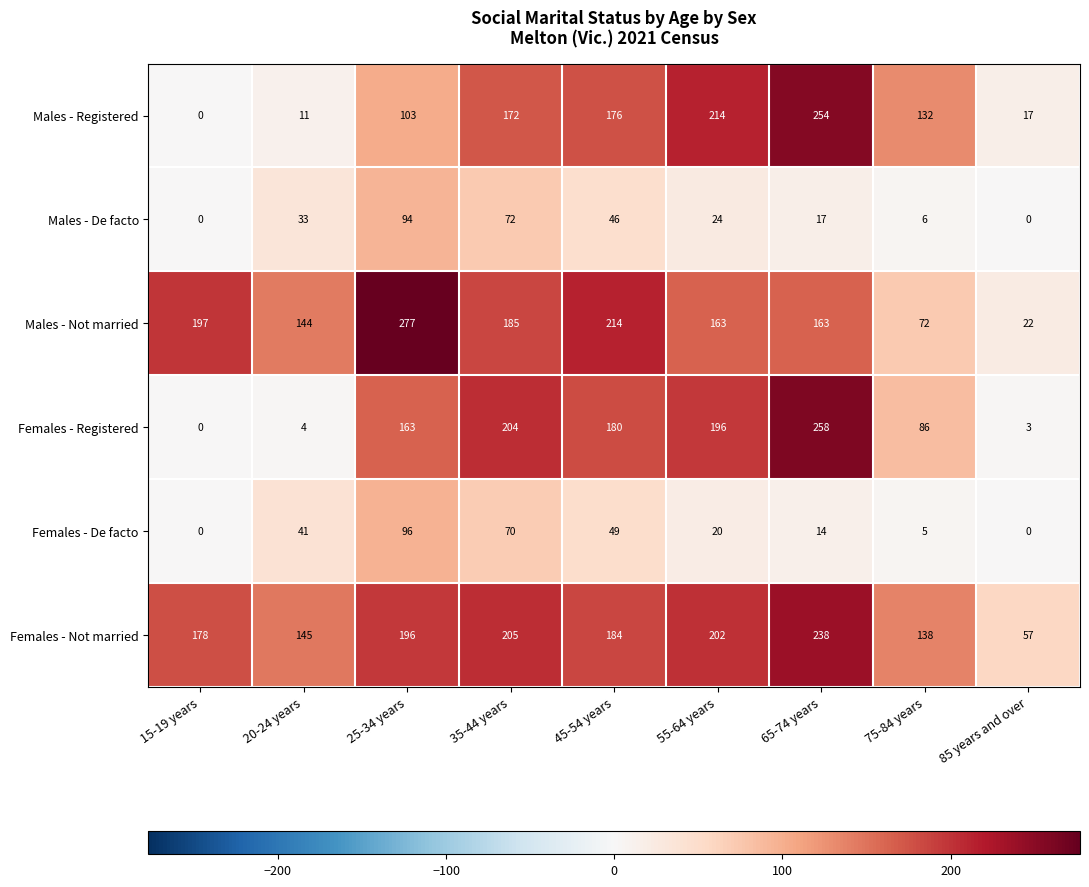

Which series has the largest total across all categories?

Females - Not married